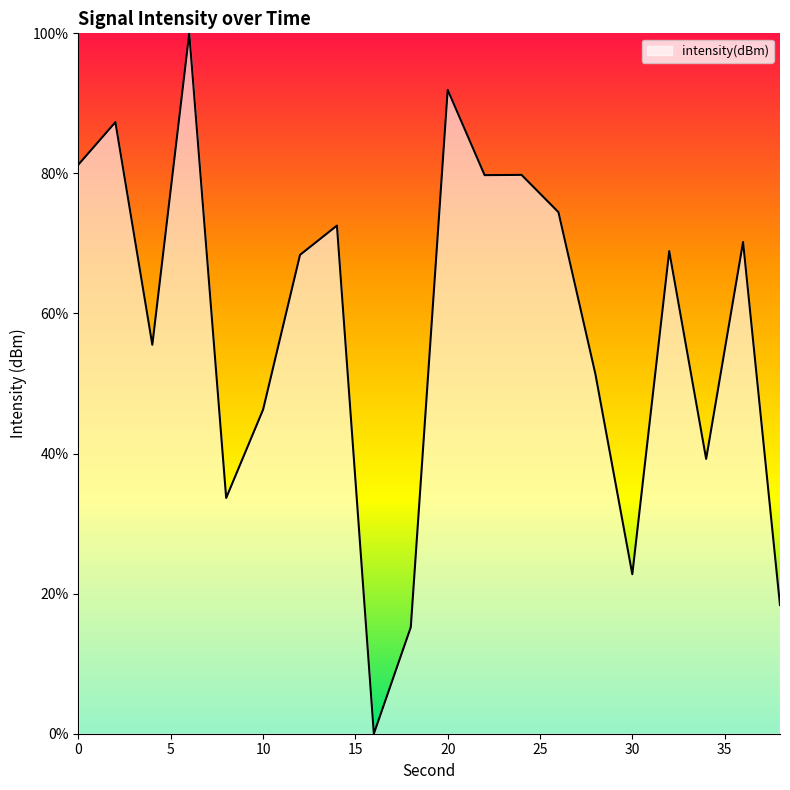

What is the greatest value displayed?

100.0